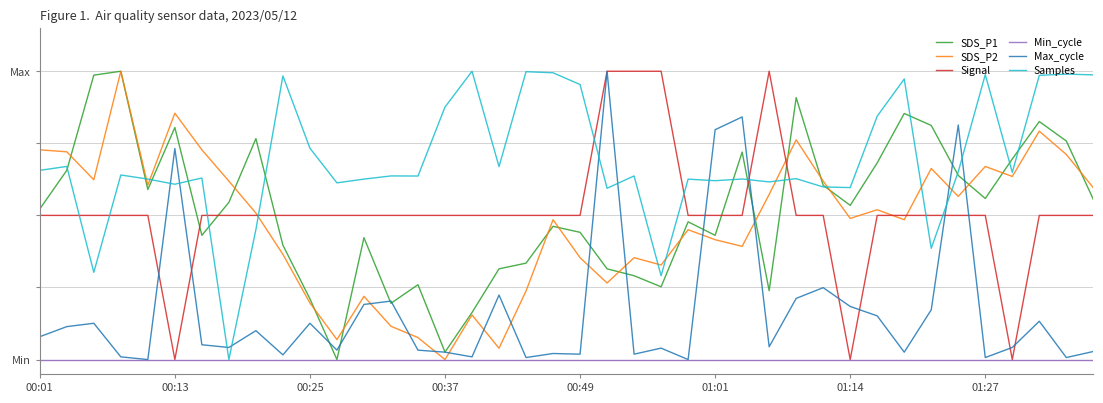

Which series has the largest total across all categories?

Samples